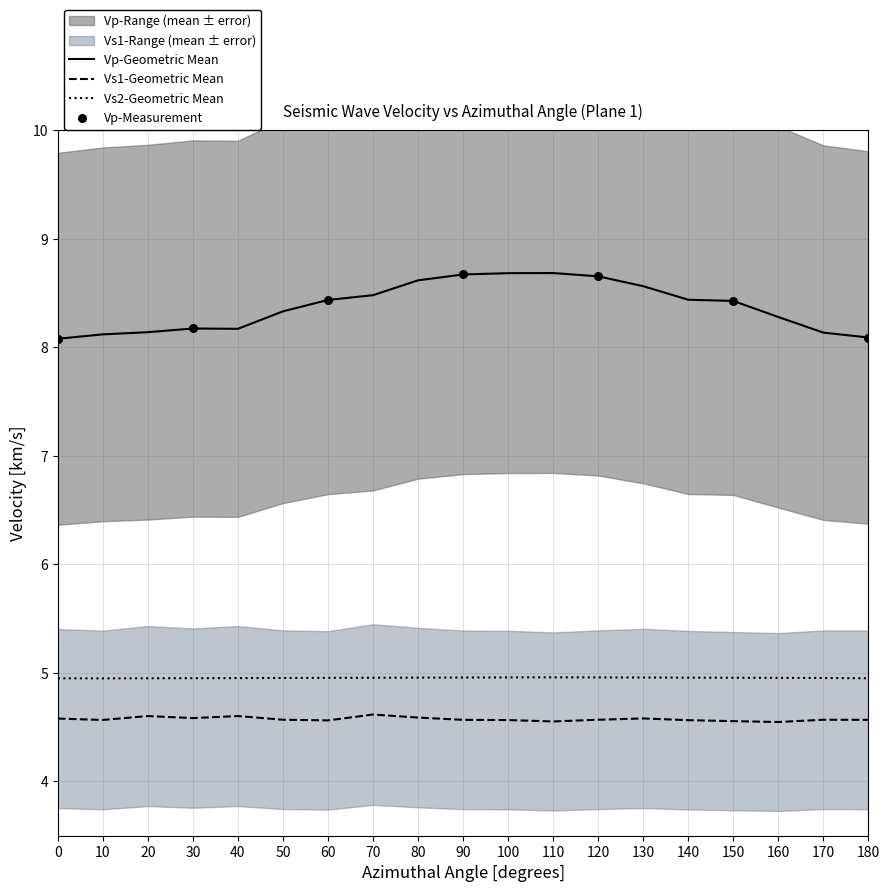

Which series has the largest total across all categories?

Vp